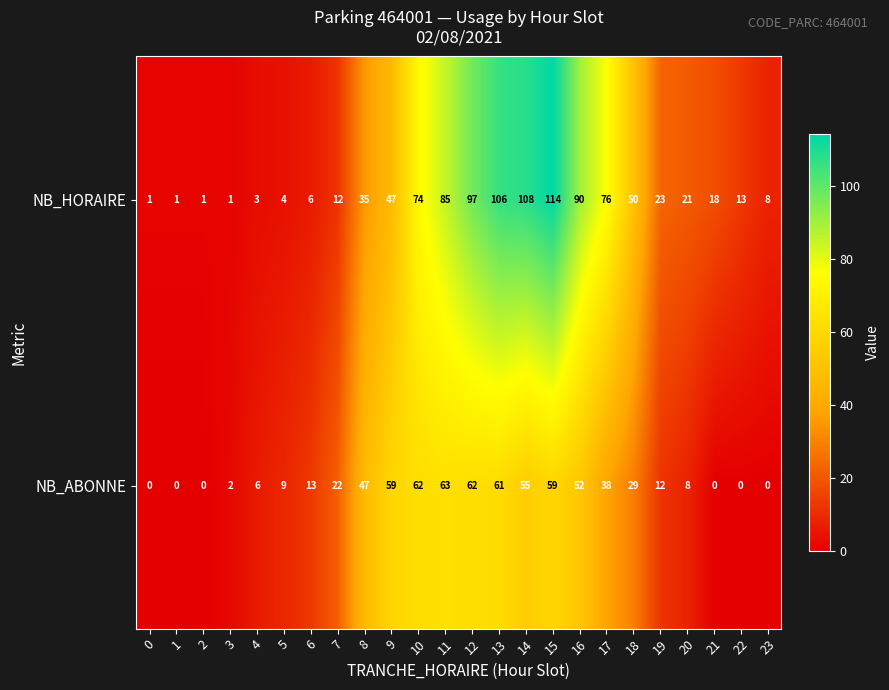

At how many categories does at least one series exceed 105?

3